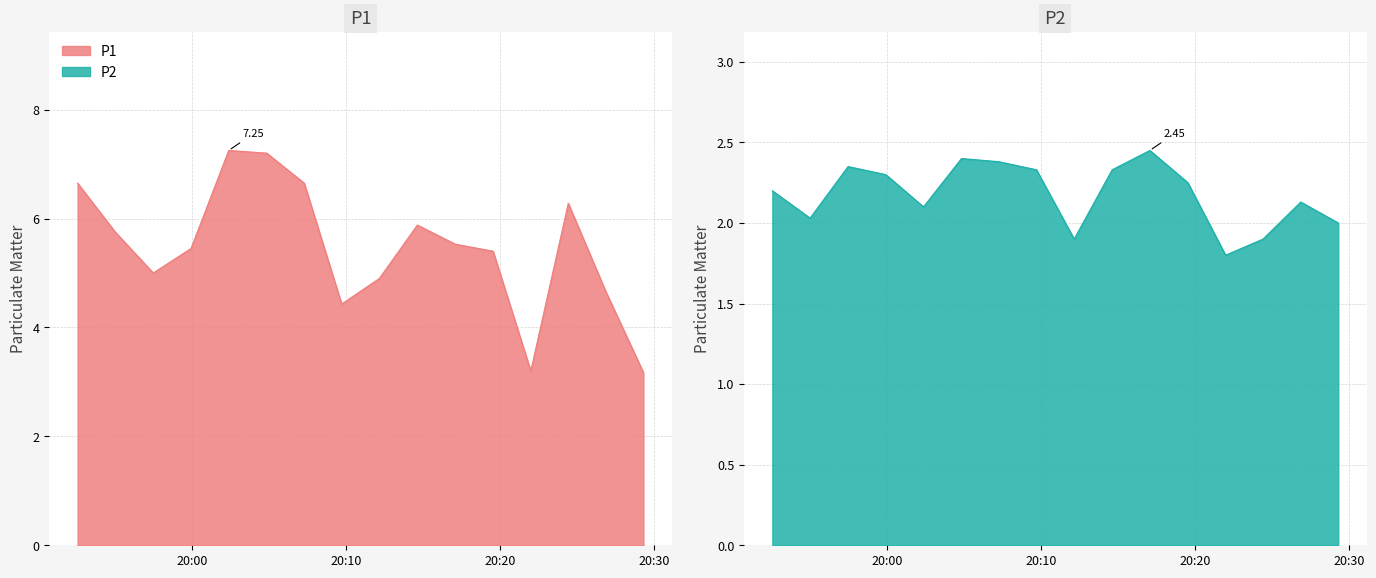

What position from the right is 2023-02-01T19:59:55?

13